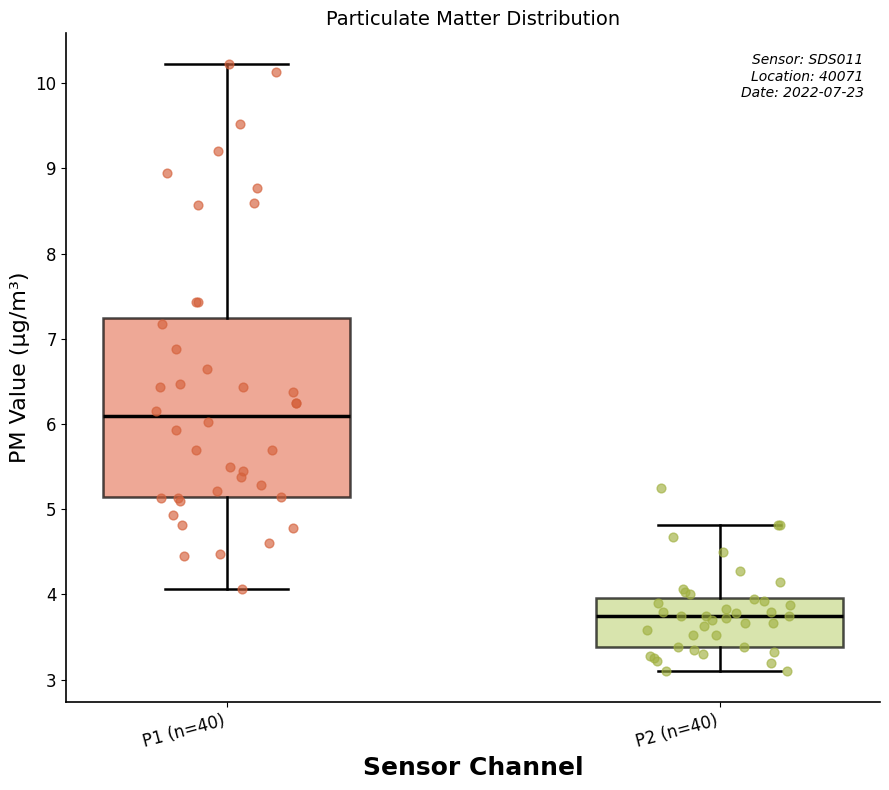

Reading left to right, read every box against the y-axis: the position of its median line, the range the box covers, and the ends of its whiskers. The values are not printed on the chart, so give them approximately, as read against the axis.

P1 (n=40): median 6.1, box 5.1 to 7.2, whiskers 4.1 to 10.2
P2 (n=40): median 3.8, box 3.4 to 4.0, whiskers 3.1 to 4.8